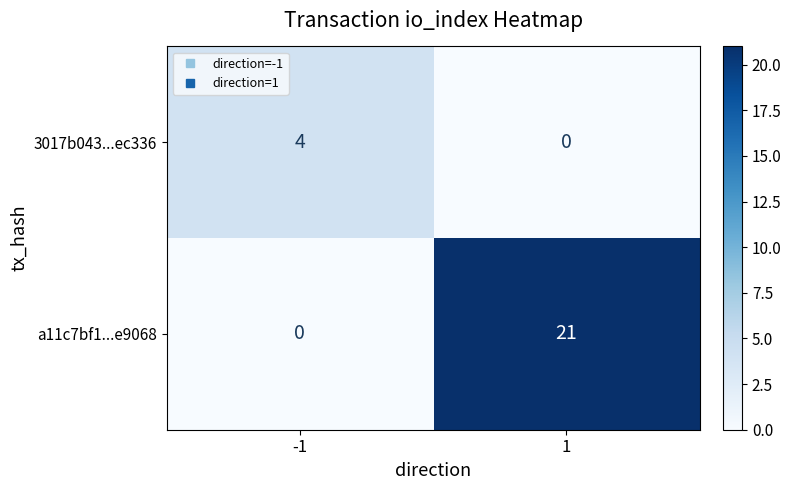

What is the spread (max minus min) of values at 1?

21